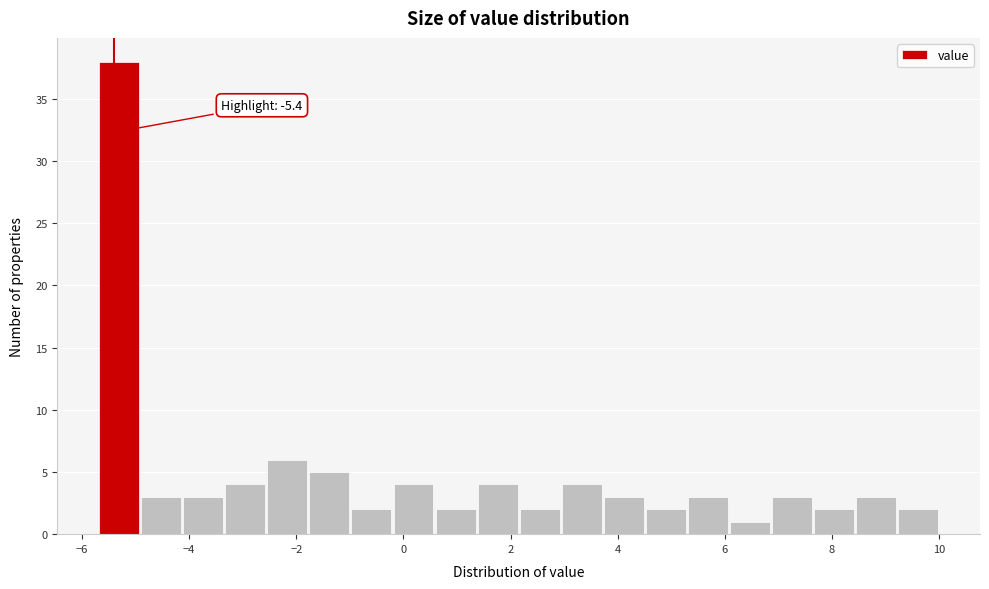

Around what value on the x-axis is the tallest bar? Give the approximate position of its centre, as read against the axis.

-5.4